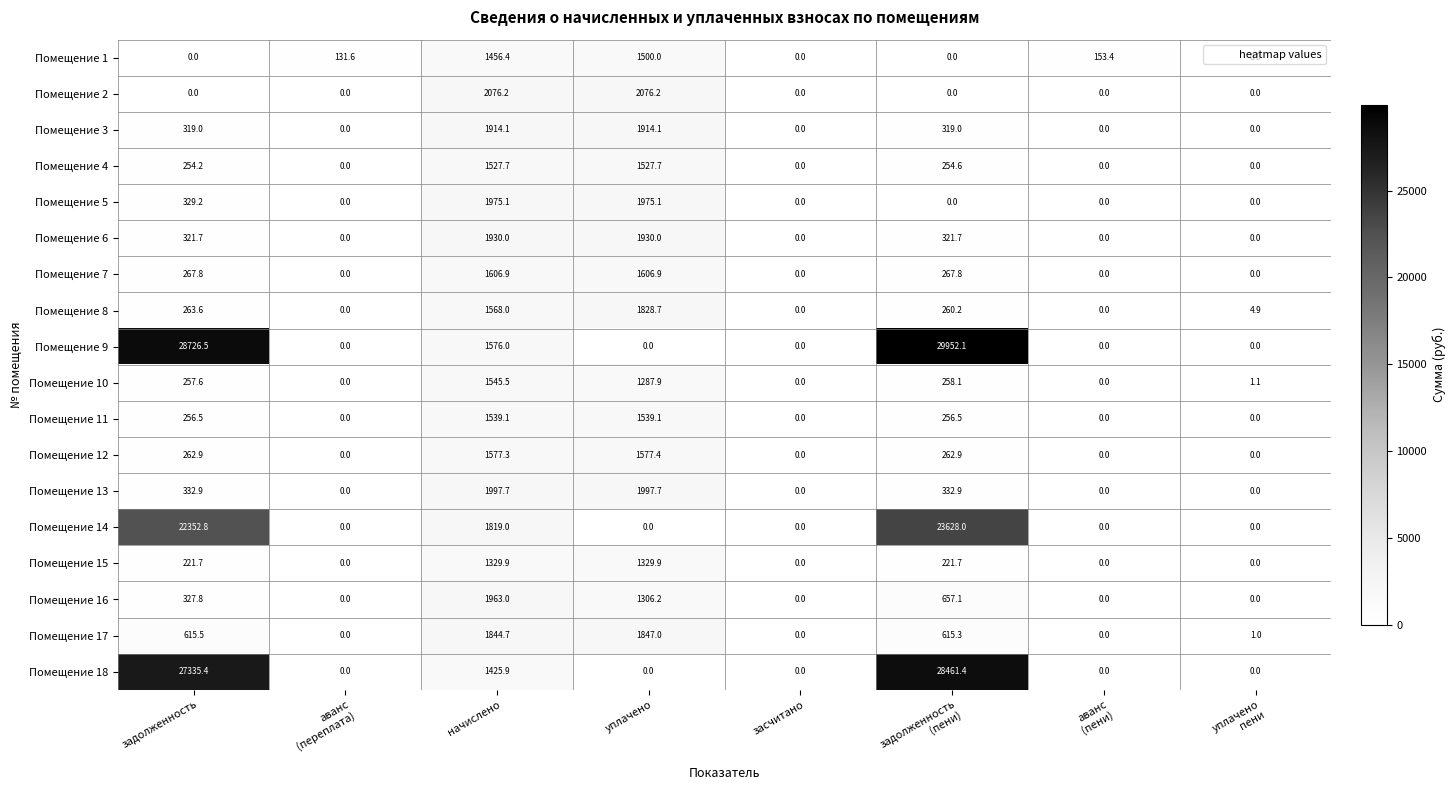

How many categories are shown in the chart?

8